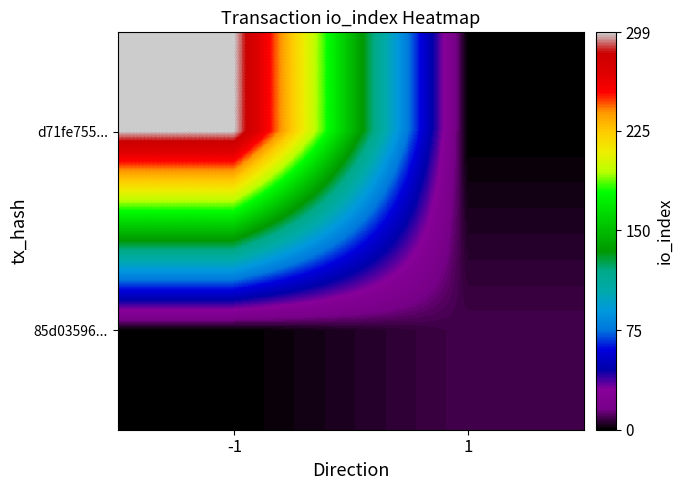

Between -1 and 1, which is larger?

-1